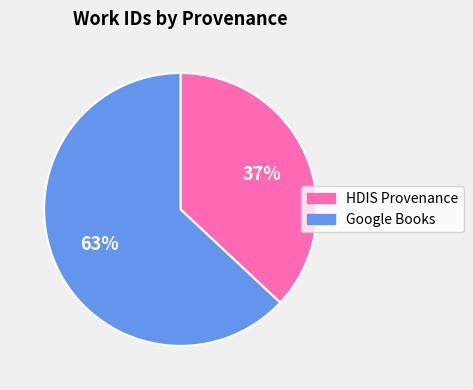

Count the number of slices in the pie.

2